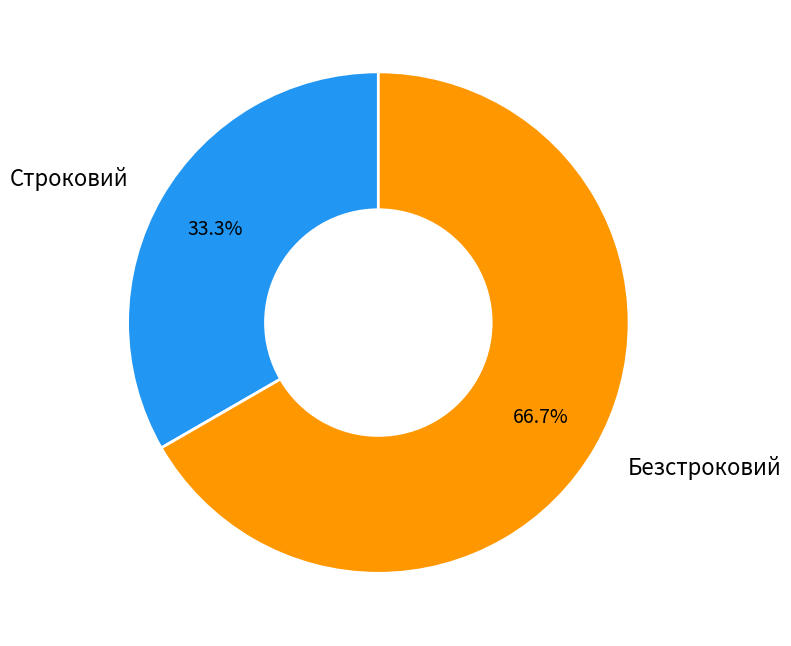

Does any single category account for the majority?

Yes